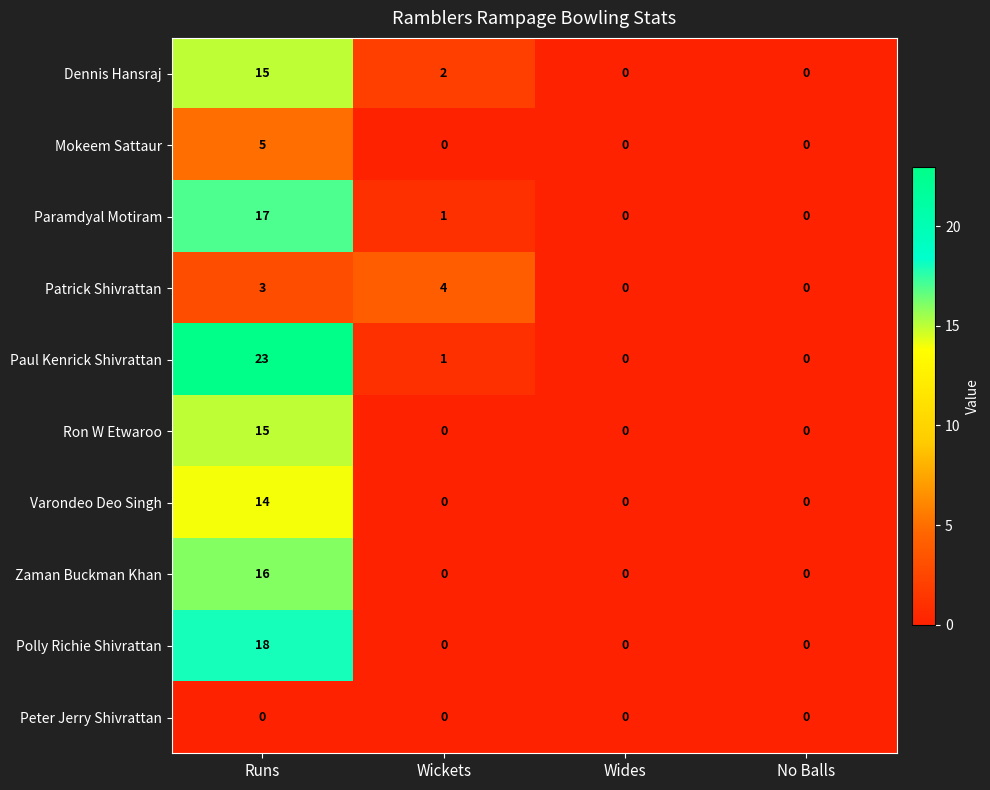

At how many categories does at least one series exceed 7?

1